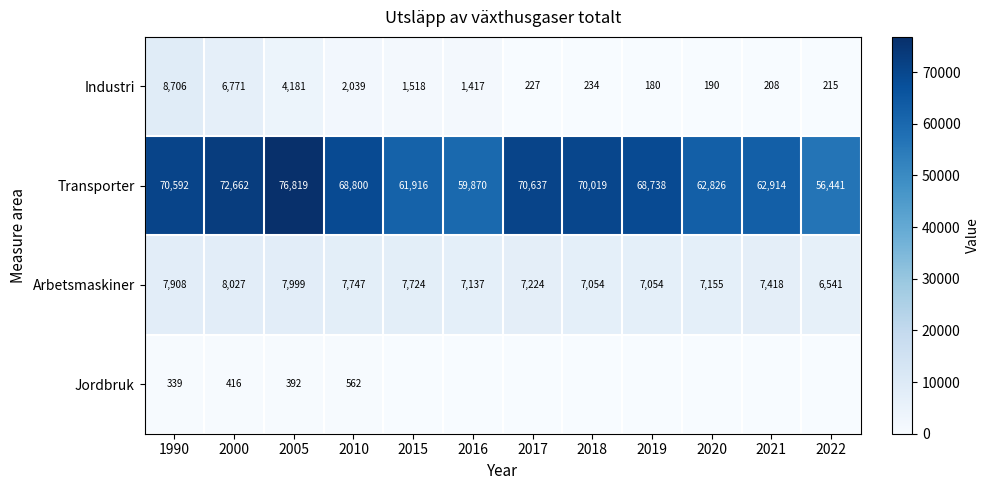

What is the sum of the Industri values at 2017 and 2016?

1644